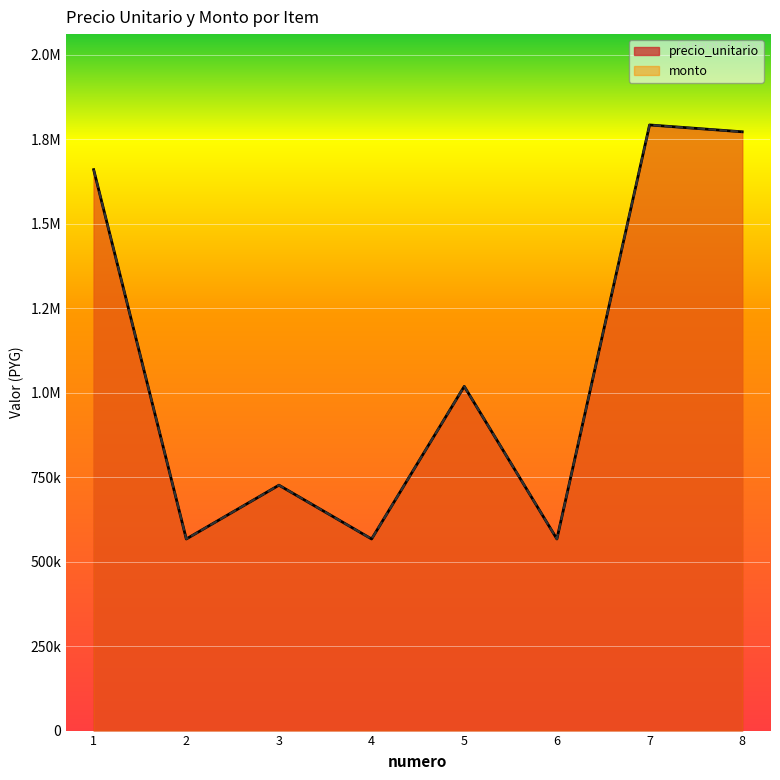

At which category does precio_unitario reach its first local valley?

2